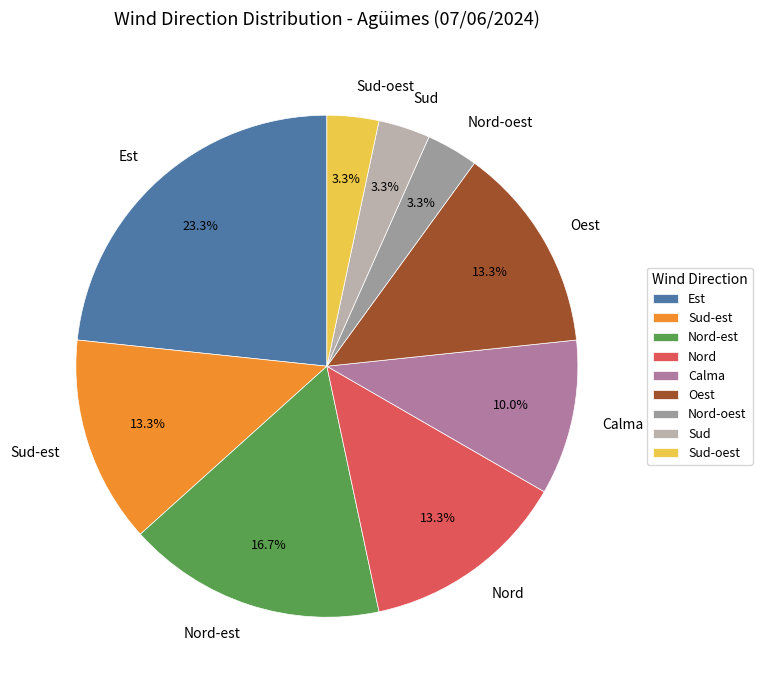

The Nord slice represents 13% of the pie. True or false?

True